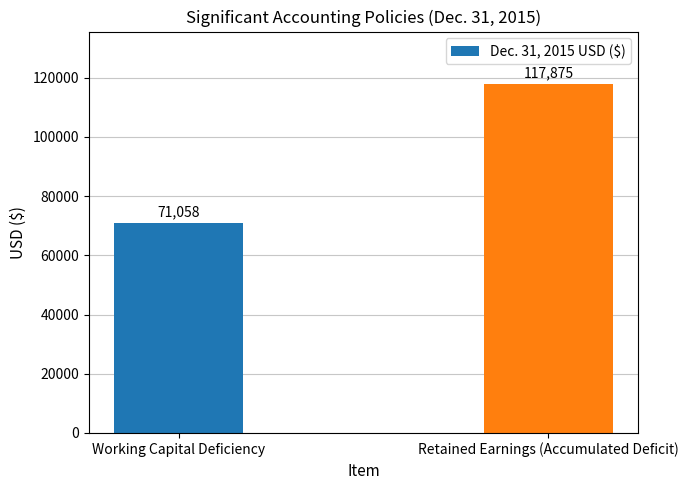

What is the sum of the values at Working Capital Deficiency and Retained Earnings (Accumulated Deficit)?

188933